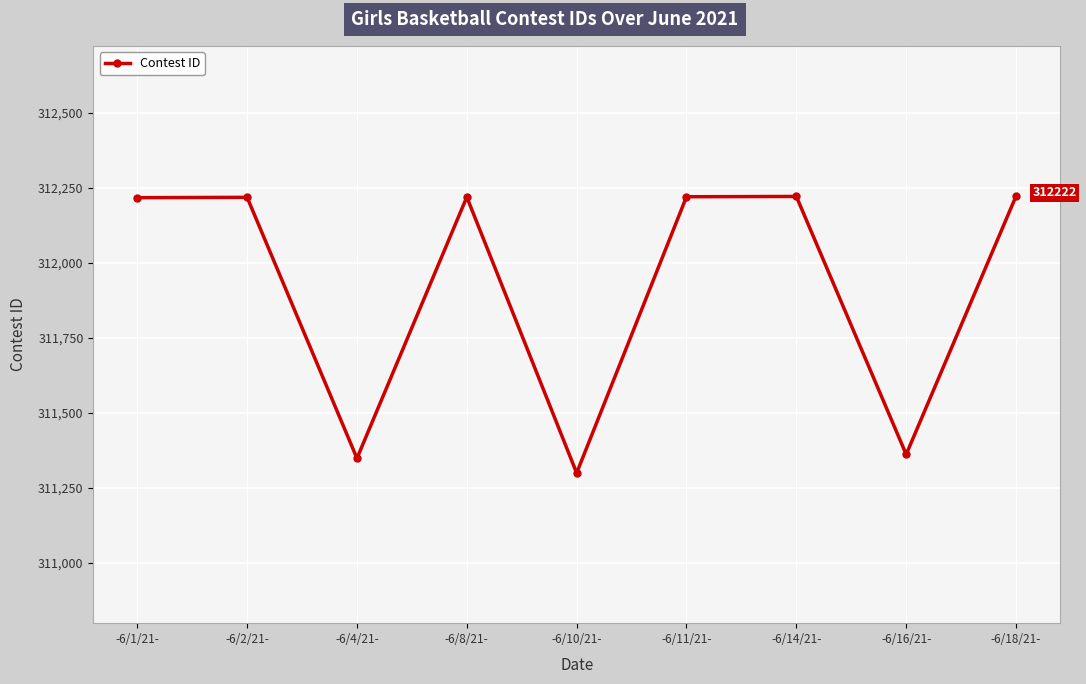

True or false: the data shows 511385 at -6/10/21-.

False